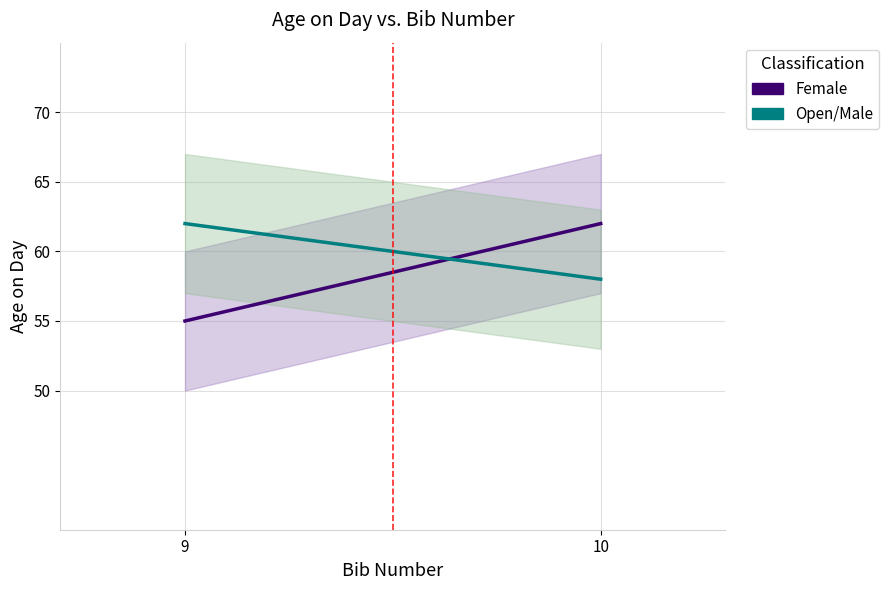

What is the value of the Open/Male point at the 2nd from the left?

58